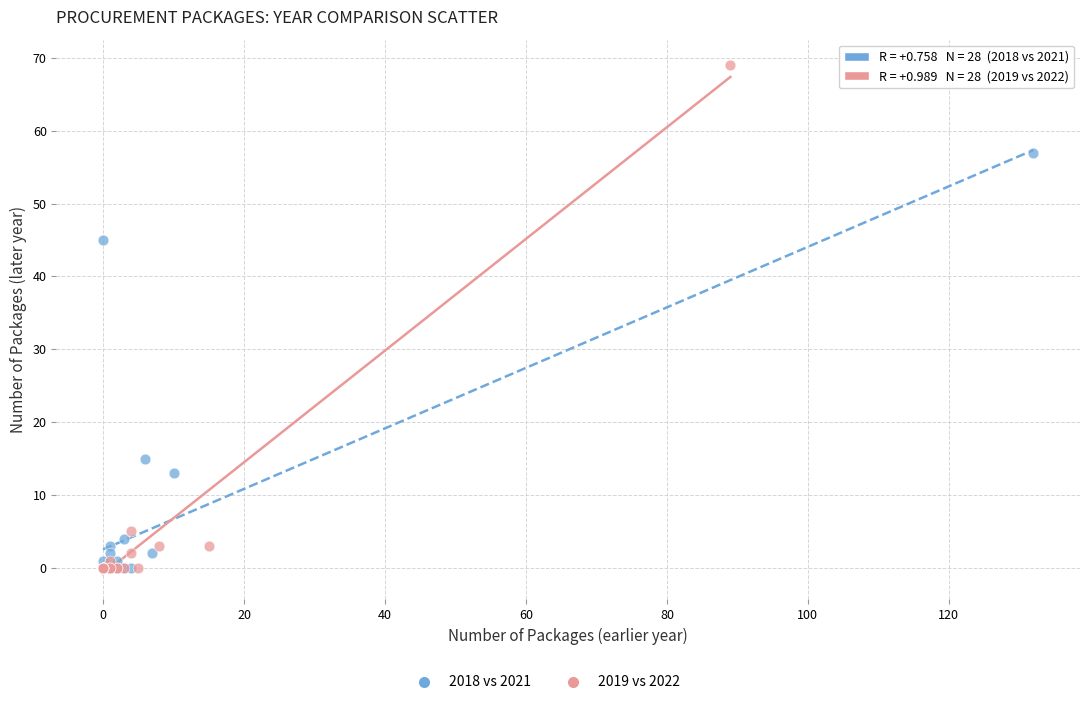

Which series contains the highest Y value?

2019 vs 2022